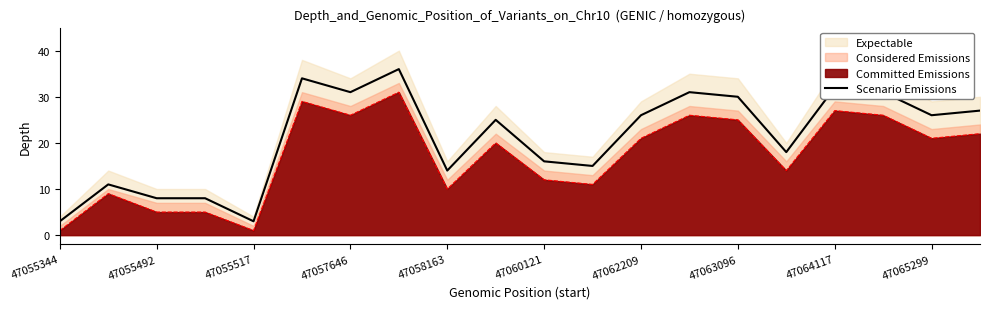

True or false: Committed Emissions has a value of 5 at 47055492.

True